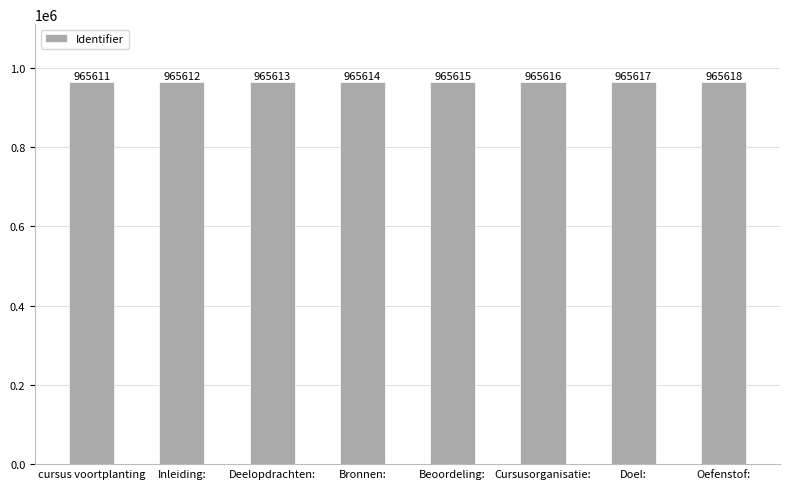

List the labels in order of value, smallest first.

cursus voortplanting, Inleiding:, Deelopdrachten:, Bronnen:, Beoordeling:, Cursusorganisatie:, Doel:, Oefenstof: